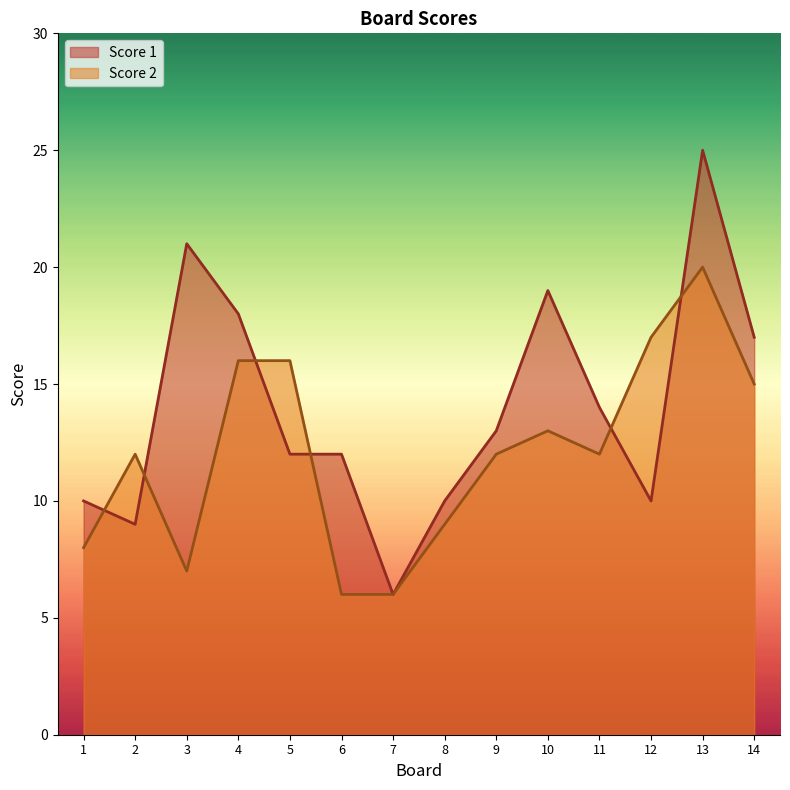

How many times do Score 1 and Score 2 cross each other?

6